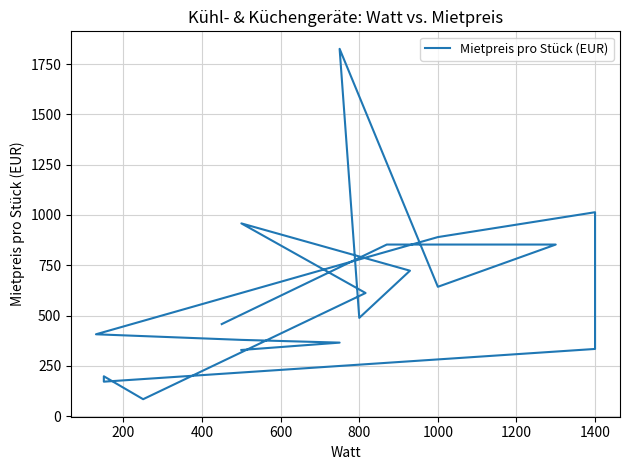

How many points are lower than both their immediate neighbors (excluding endpoints)?

4